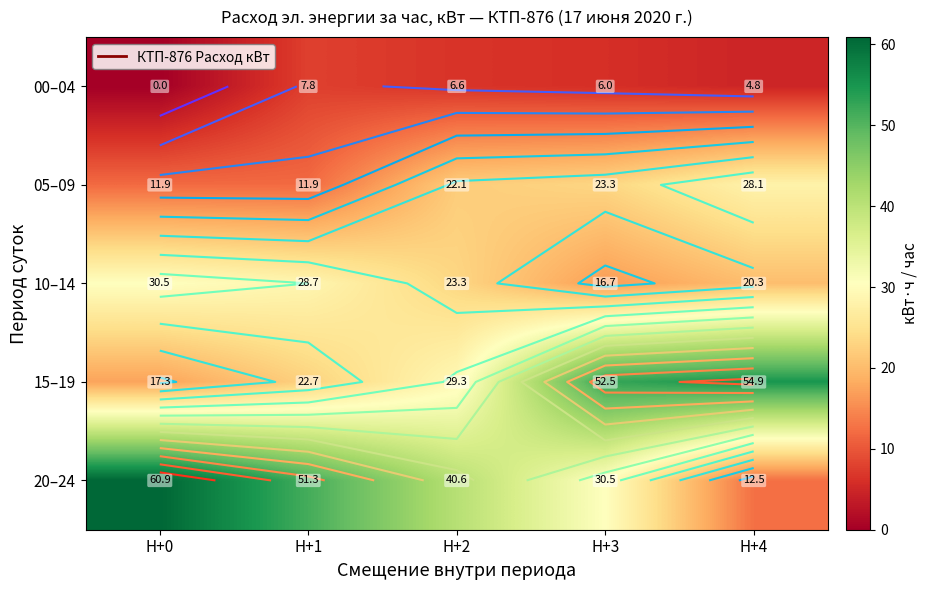

List the series in order of their peak value, lowest first.

00–04, 05–09, 10–14, 15–19, 20–24